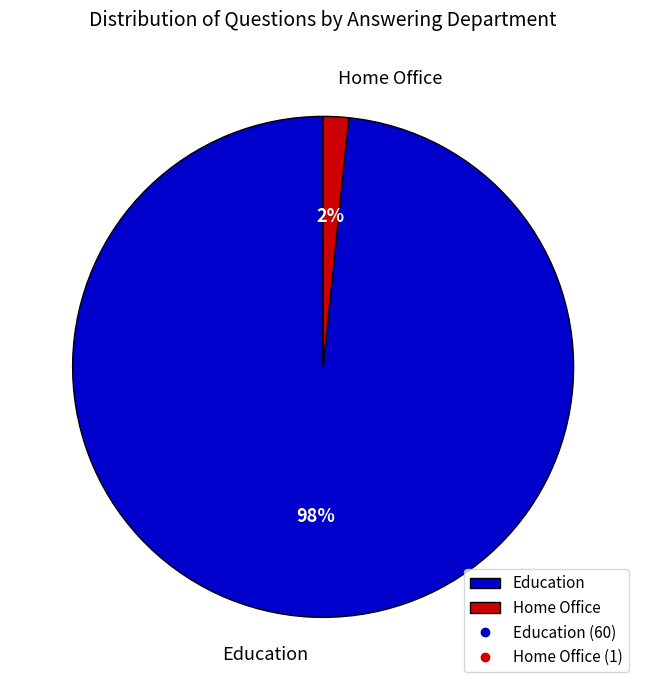

Which category accounts for the majority?

Education